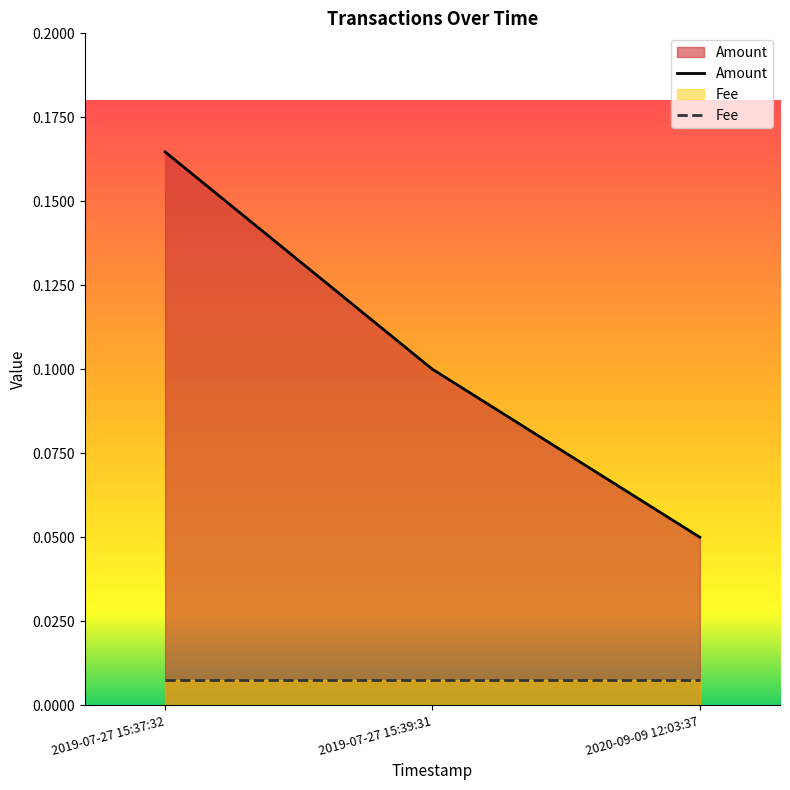

What is the change in value from 2019-07-27 15:37:32 to 2019-07-27 15:39:31?

-0.1